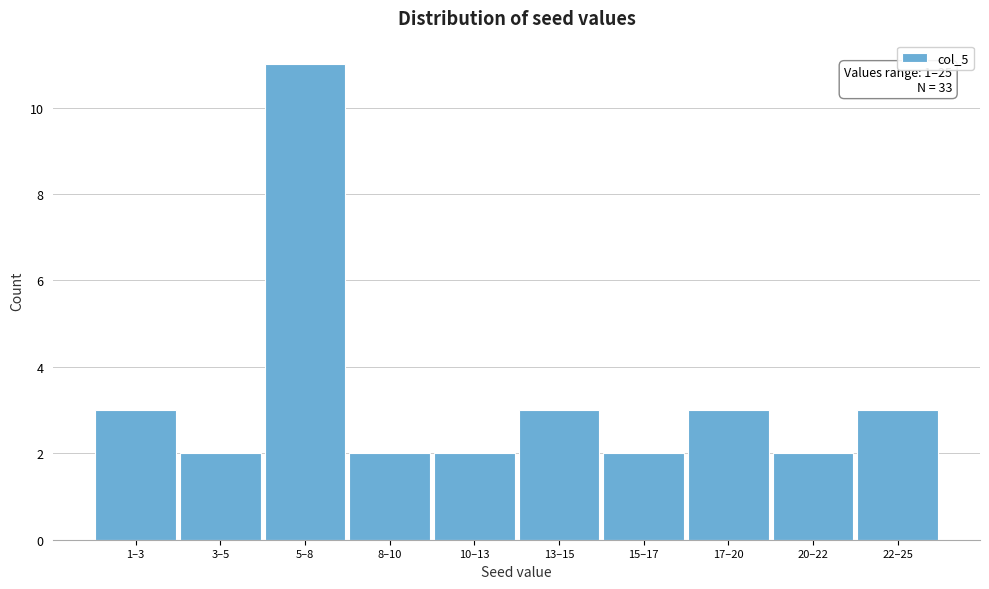

Reading right to left, transcribe all the data shown in this chart.

22–25=3	20–22=2	17–20=3	15–17=2	13–15=3	10–13=2	8–10=2	5–8=11	3–5=2	1–3=3